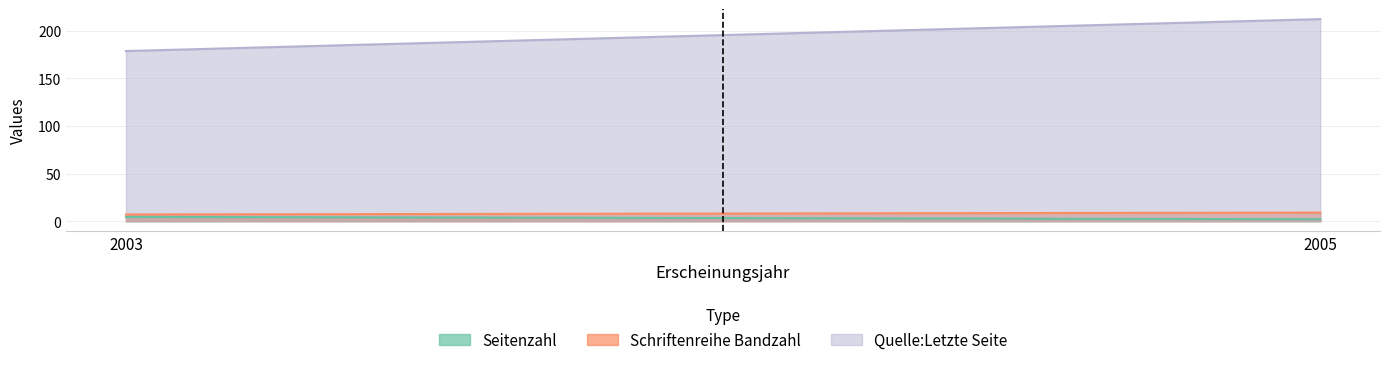

The Seitenzahl series shows 7 at 2003. True or false?

False